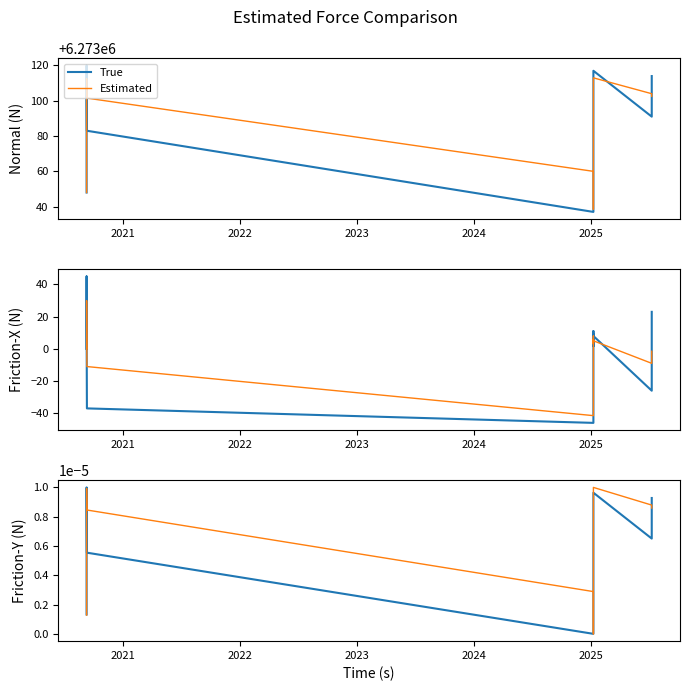

What are all the series names shown in the legend?

True, Estimated